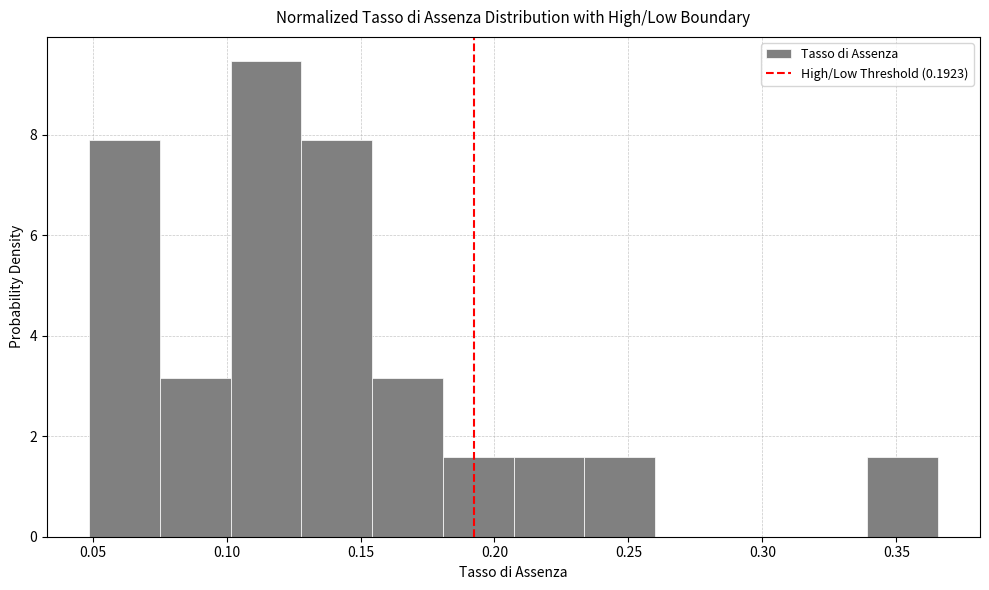

What is the height of the bar covering 0.205 to 0.235 on the x-axis? Neither the bar edges nor the heights are printed on the chart, so give them approximately, as read against the axes.

1.6